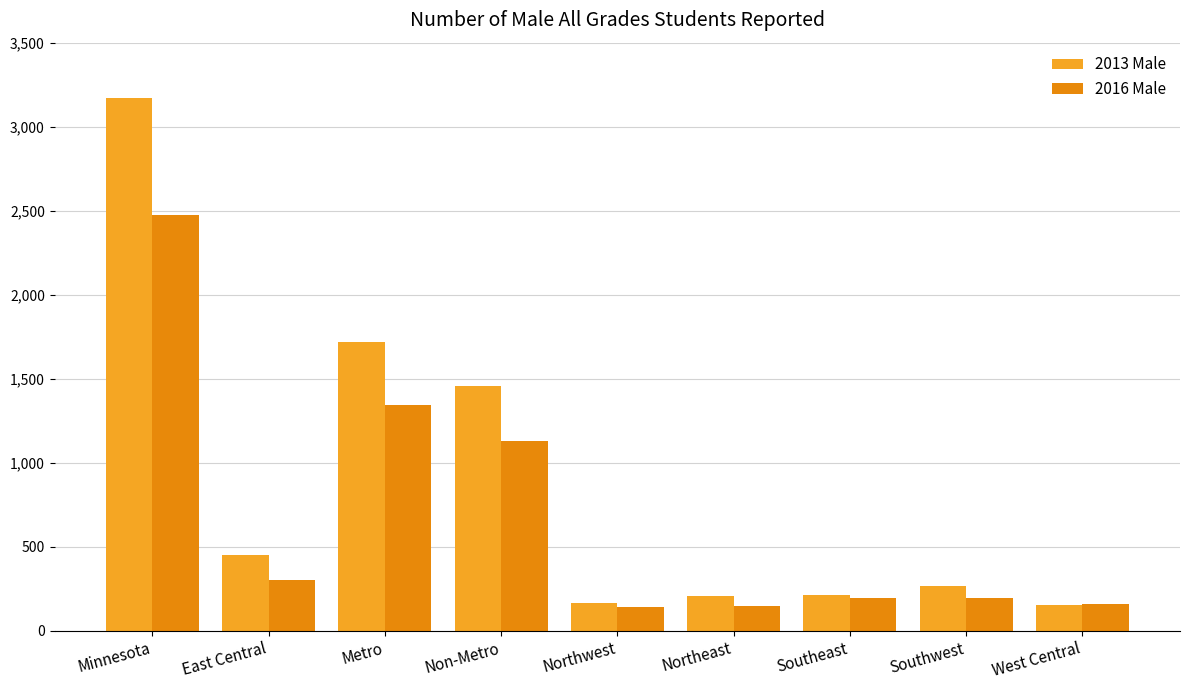

Rank the series by their maximum value, from lowest to highest.

2016 Male, 2013 Male